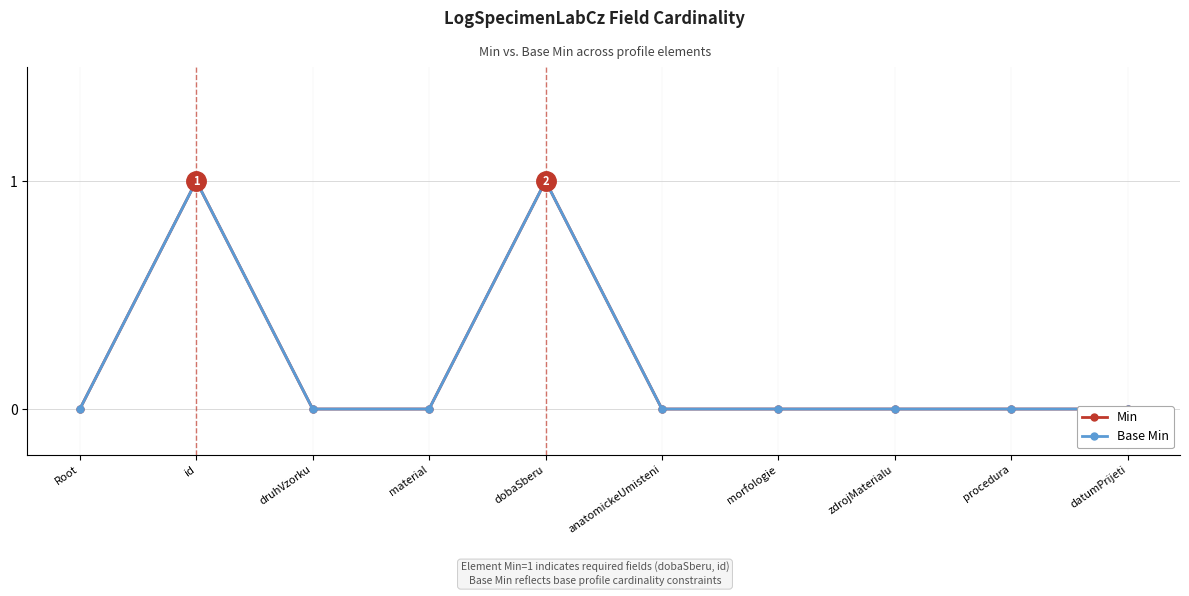

Rank the series by their maximum value, from highest to lowest.

Min, Base Min